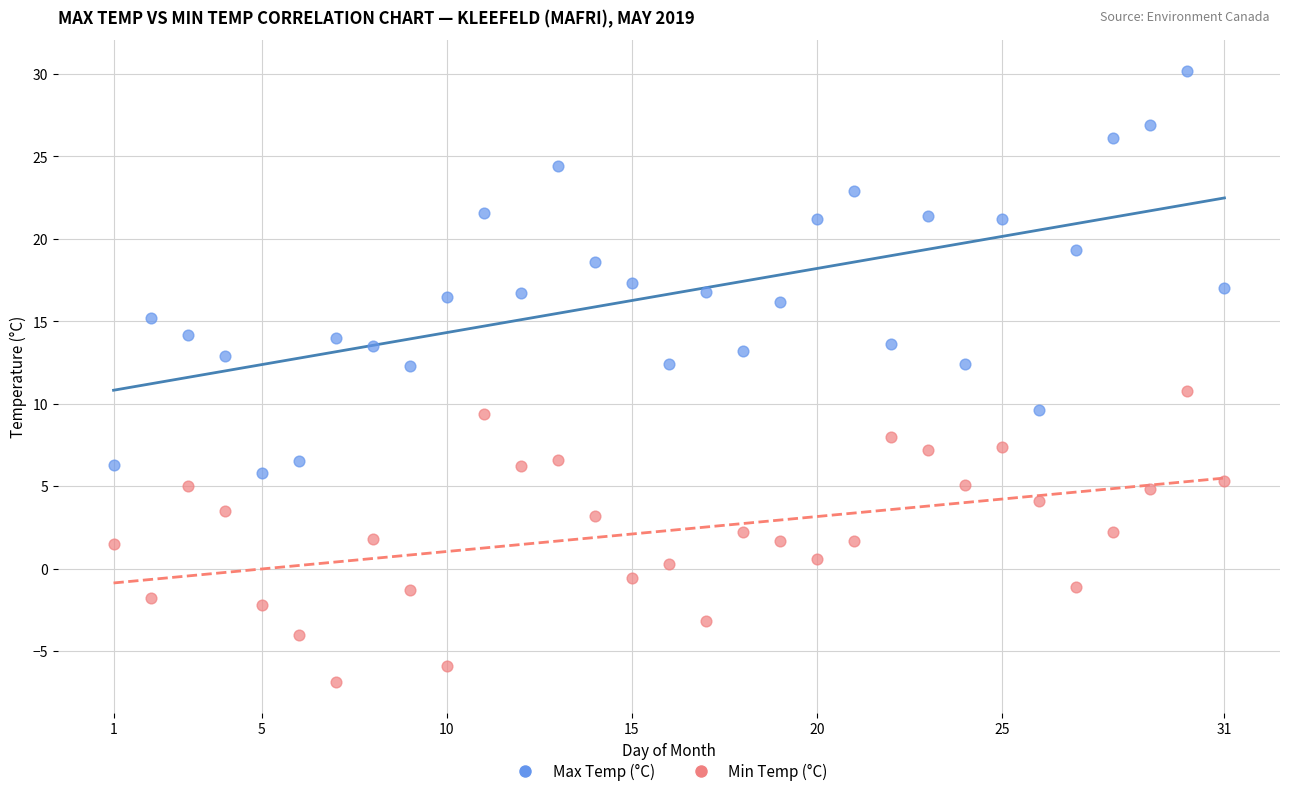

Which series has the largest Y range (max minus min)?

Max Temp (°C)